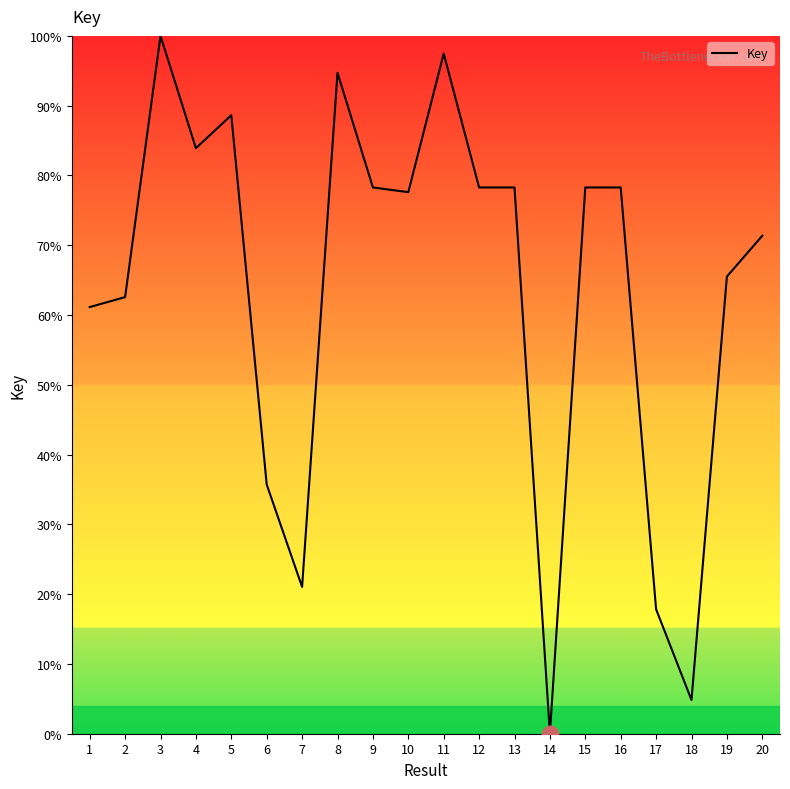

The chart shows a value of 62.6 at 2. True or false?

True